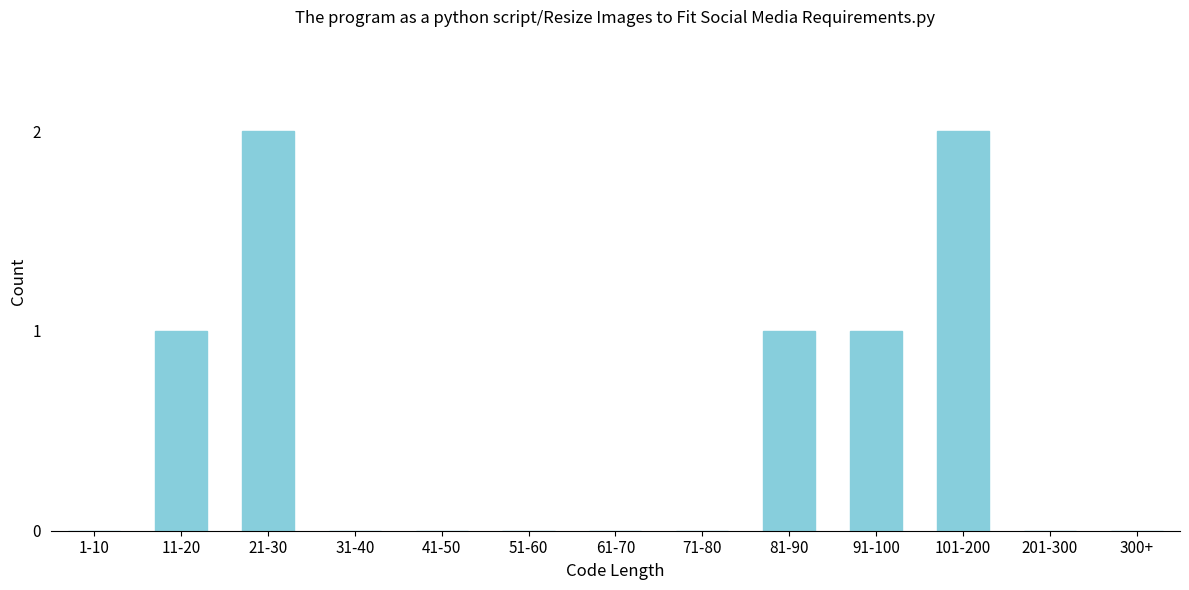

Reading left to right, what are all the values shown in this chart?

1-10=0	11-20=1	21-30=2	31-40=0	41-50=0	51-60=0	61-70=0	71-80=0	81-90=1	91-100=1	101-200=2	201-300=0	300+=0